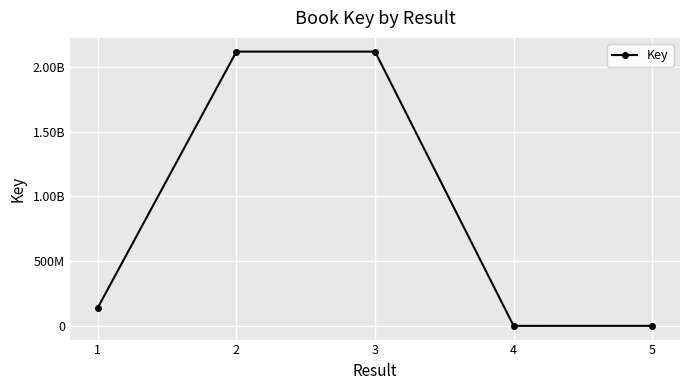

What is the value of the 2nd point from the left?

2117866852